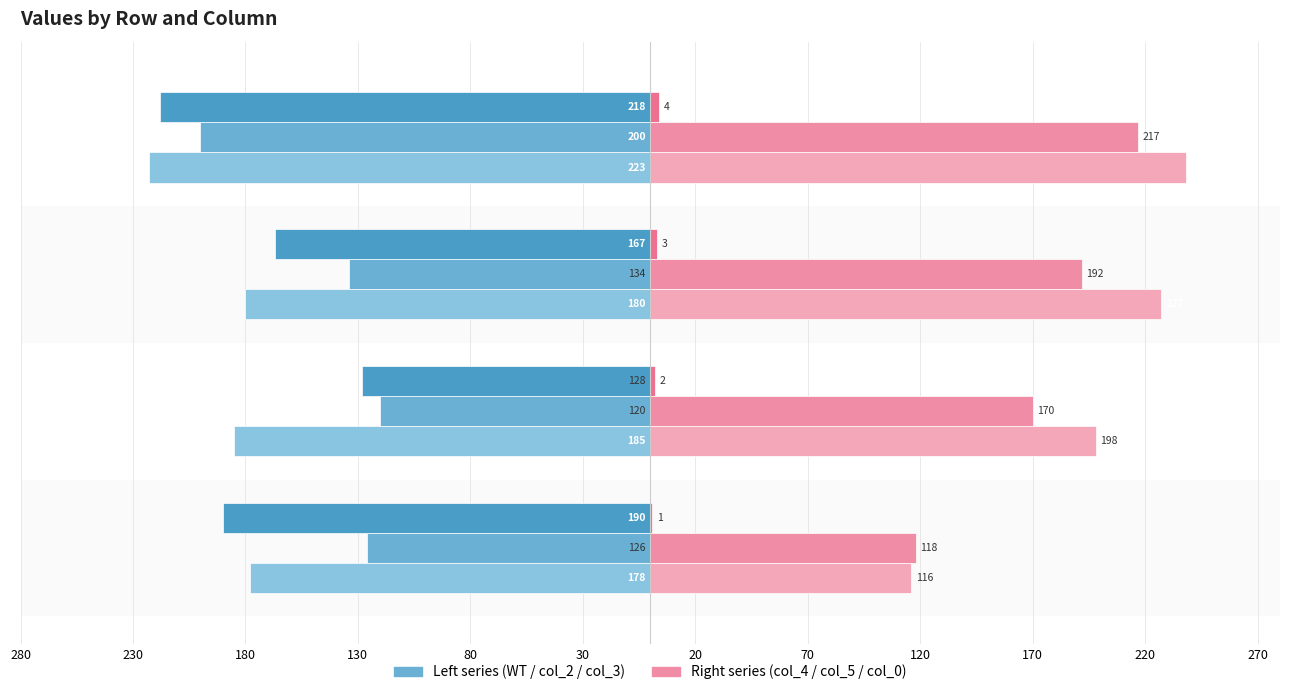

What are all the series names shown in the legend?

WT, col_4